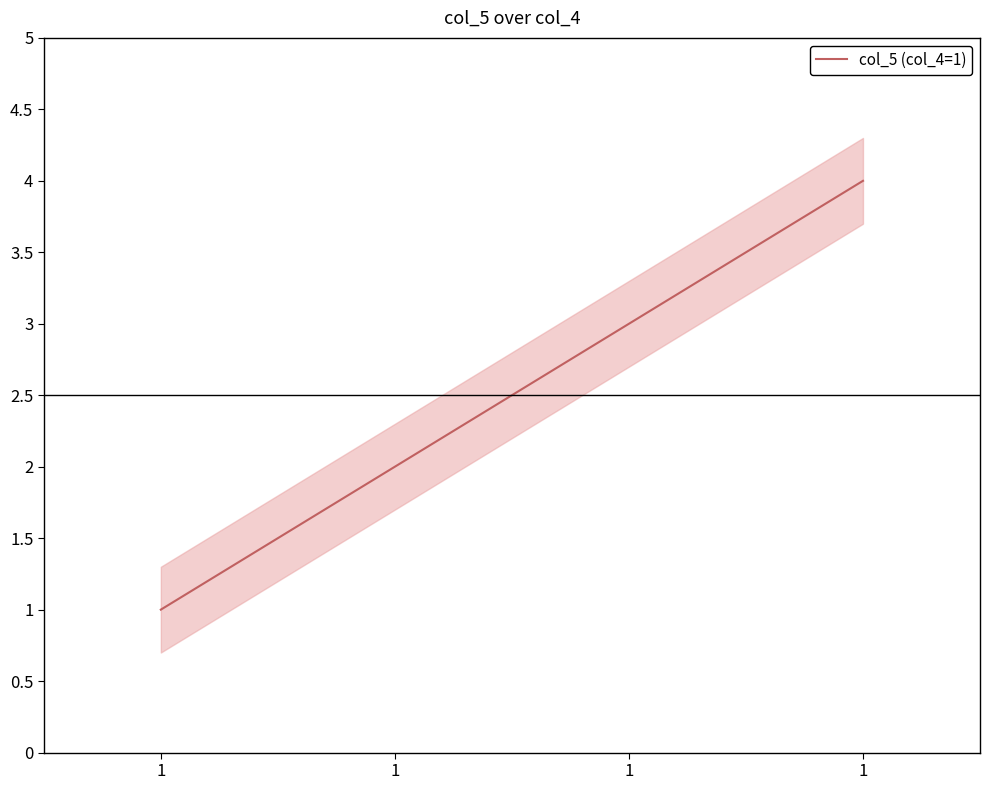

How many lines are shown in the chart?

1